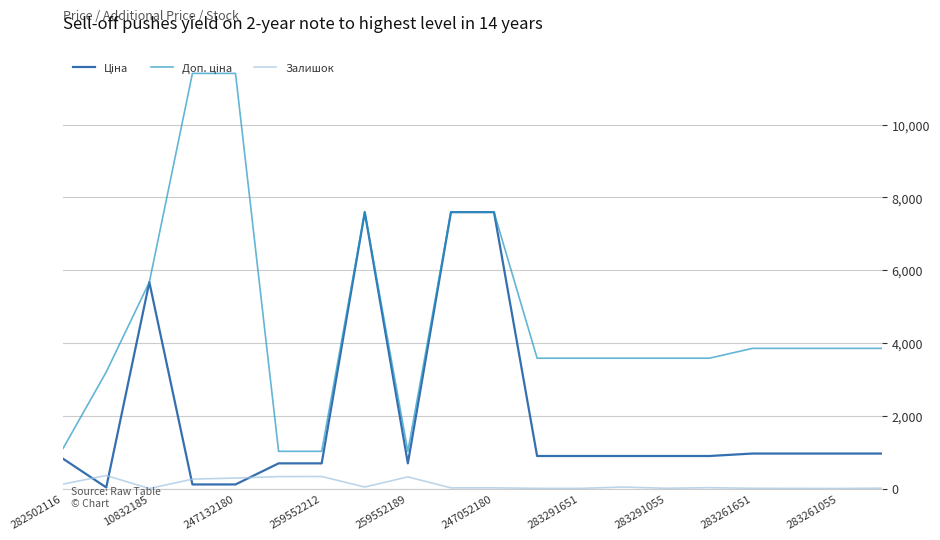

What is the maximum value shown in the chart?

11410.0